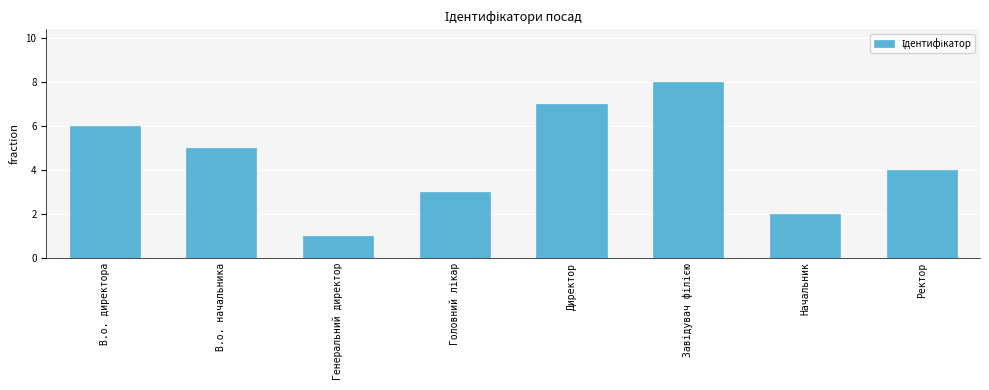

What is the maximum value shown in the chart?

8